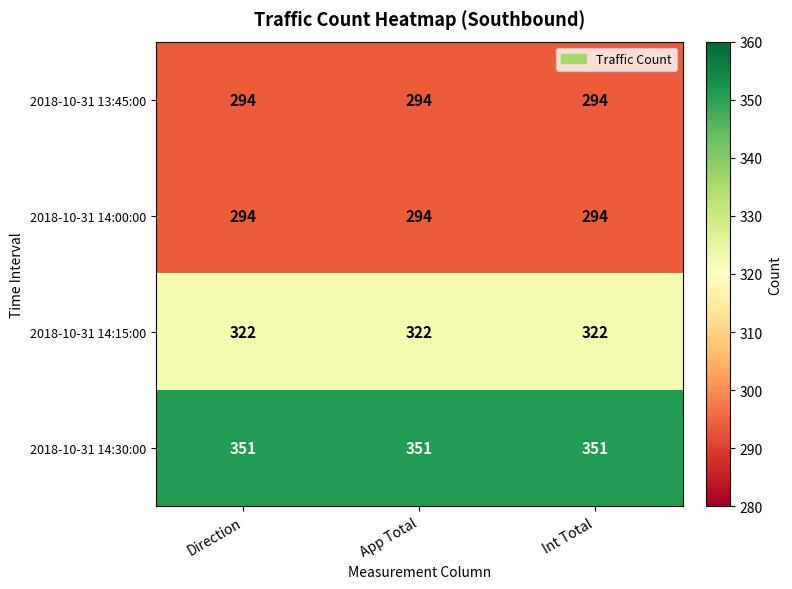

What is the spread (max minus min) of values at App Total?

57